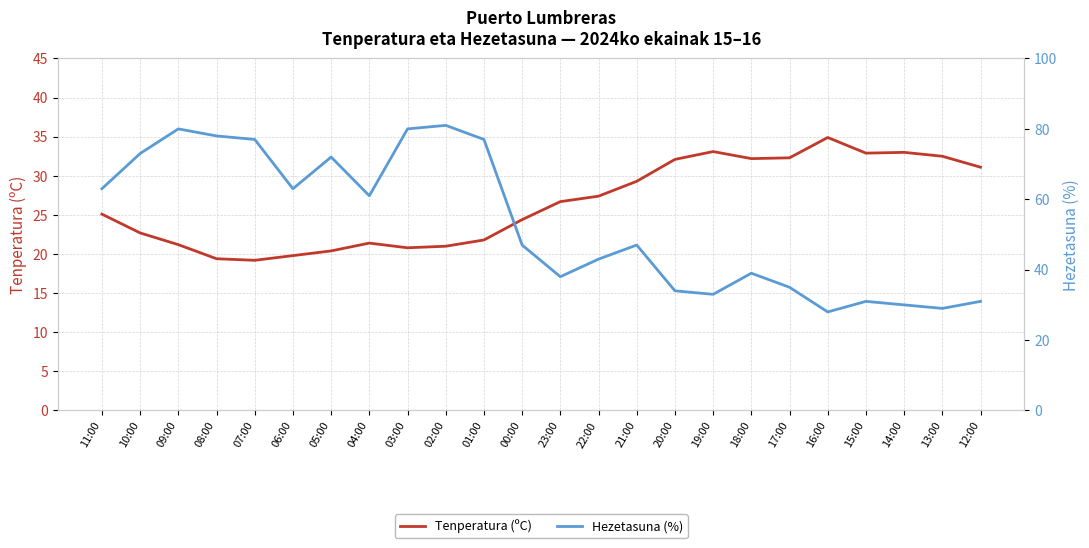

After their last crossing, which series has the higher values: Tenperatura (ºC) or Hezetasuna (%)?

Tenperatura (ºC)